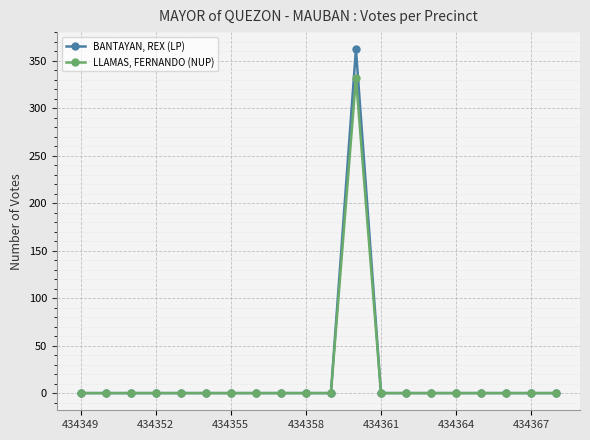

What are all the series names shown in the legend?

BANTAYAN, REX (LP), LLAMAS, FERNANDO (NUP)